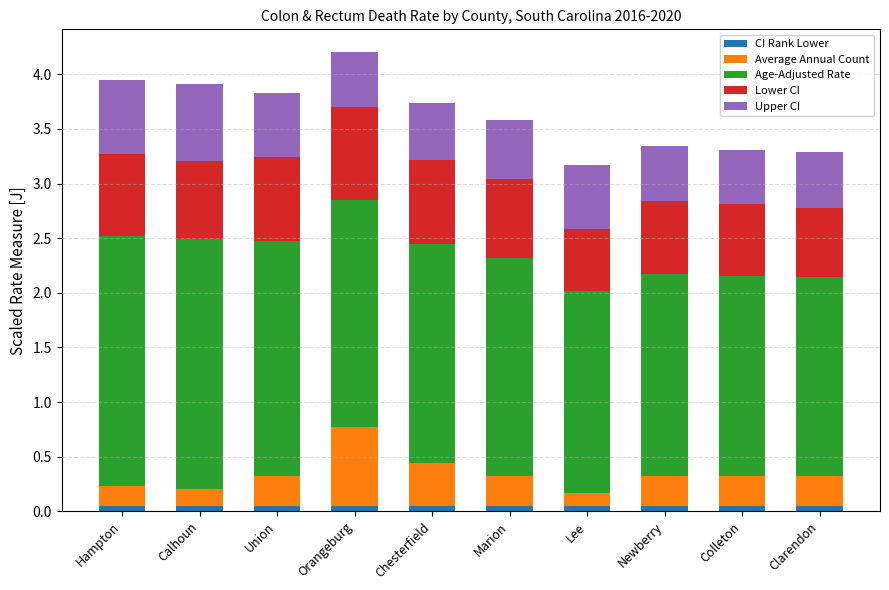

What is the total value across all series at Union?

3.8